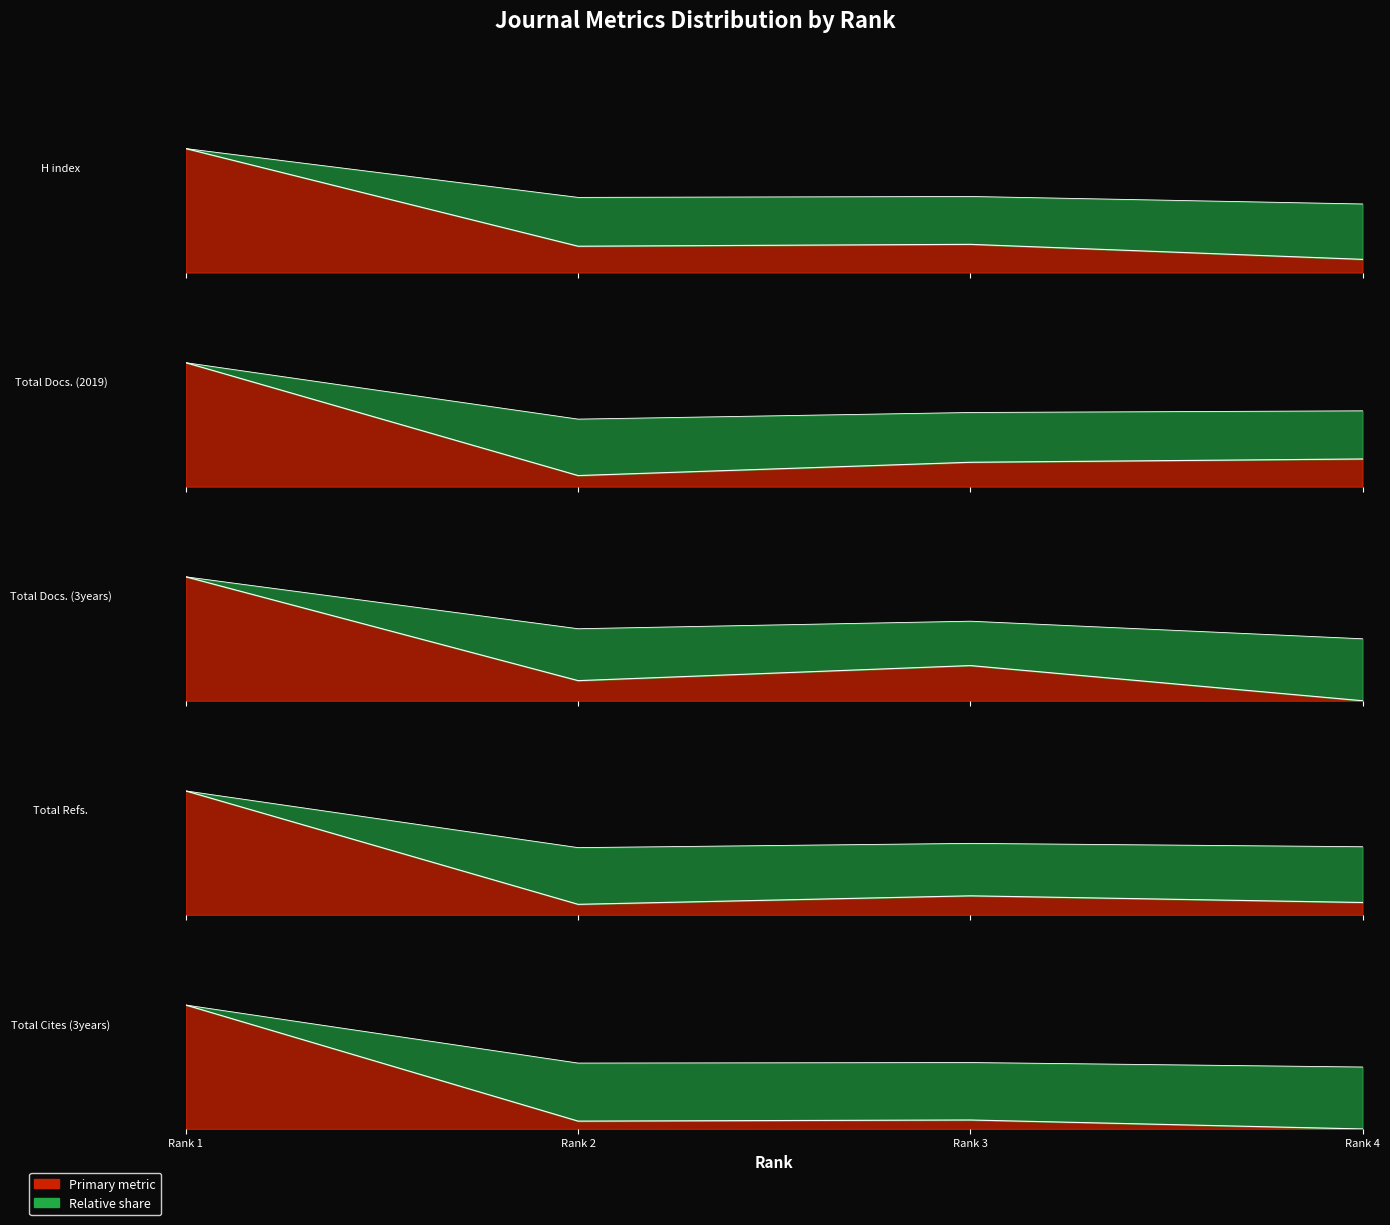

True or false: Total Docs. (3years) and Total Docs. (2019) intersect in this chart.

True